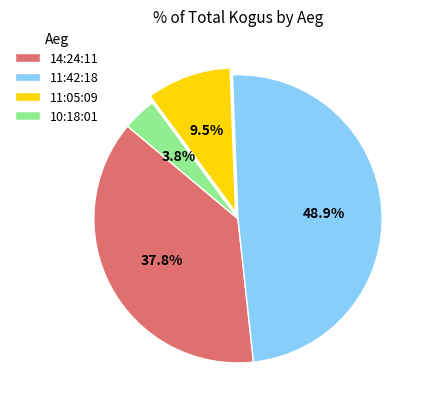

Count the number of slices in the pie.

4